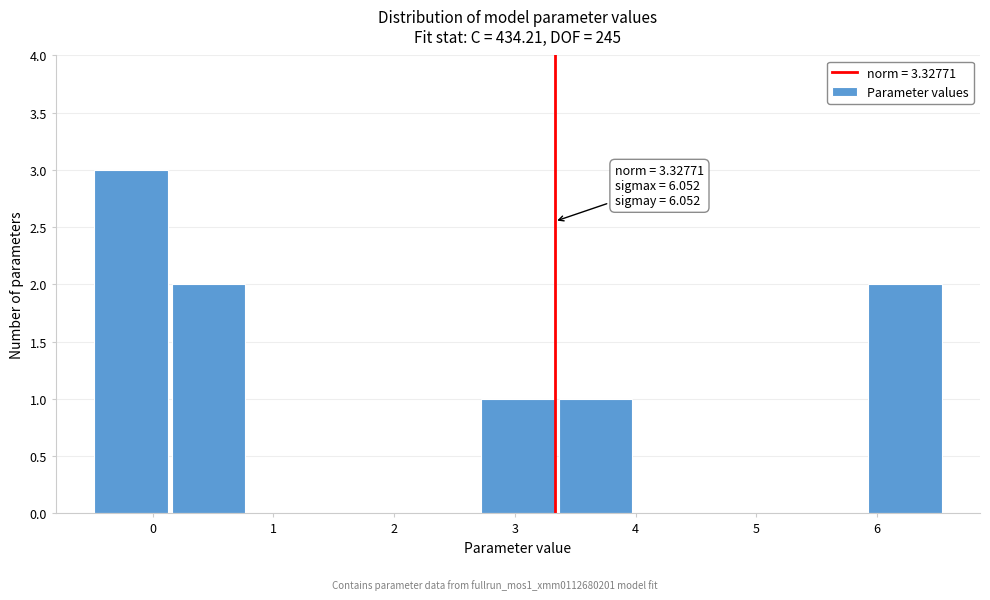

Which range on the x-axis has the tallest bar?

-0.5 to 0.1